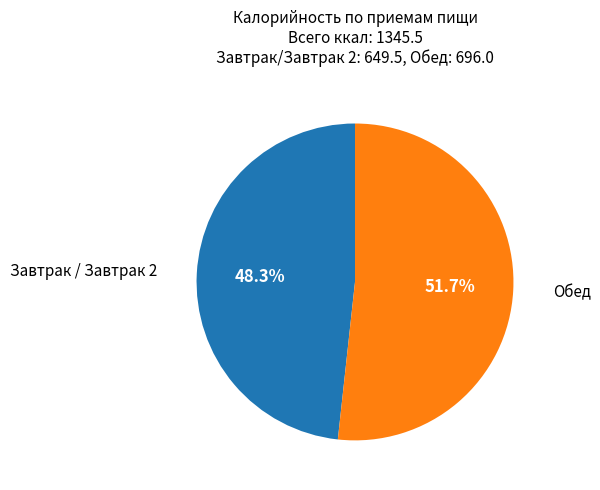

Is there any slice that represents more than half of the pie?

Yes